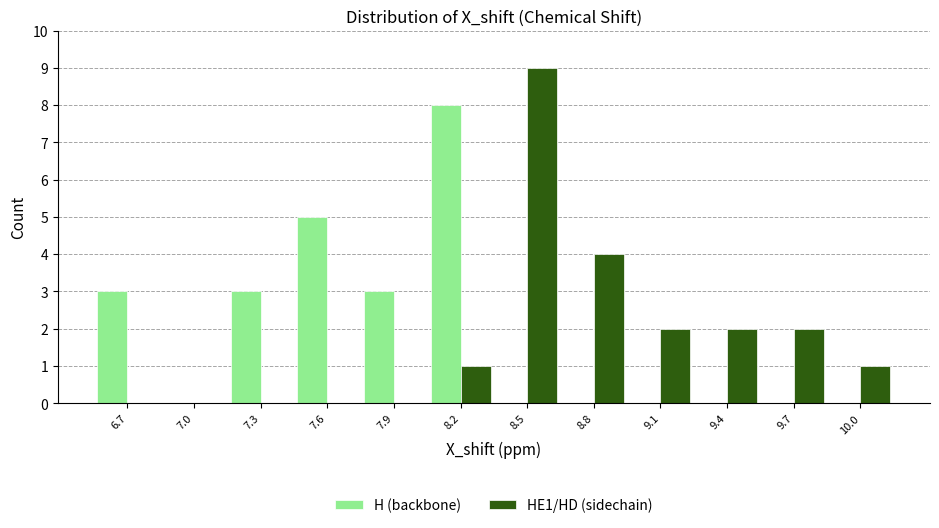

Reading left to right, what are all the values shown in this chart?

H (backbone): 6.7=3	7.0=0	7.3=3	7.6=5	7.9=3	8.2=8	8.5=0	8.8=0	9.1=0	9.4=0	9.7=0	10.0=0
HE1/HD (sidechain): 6.7=0	7.0=0	7.3=0	7.6=0	7.9=0	8.2=1	8.5=9	8.8=4	9.1=2	9.4=2	9.7=2	10.0=1